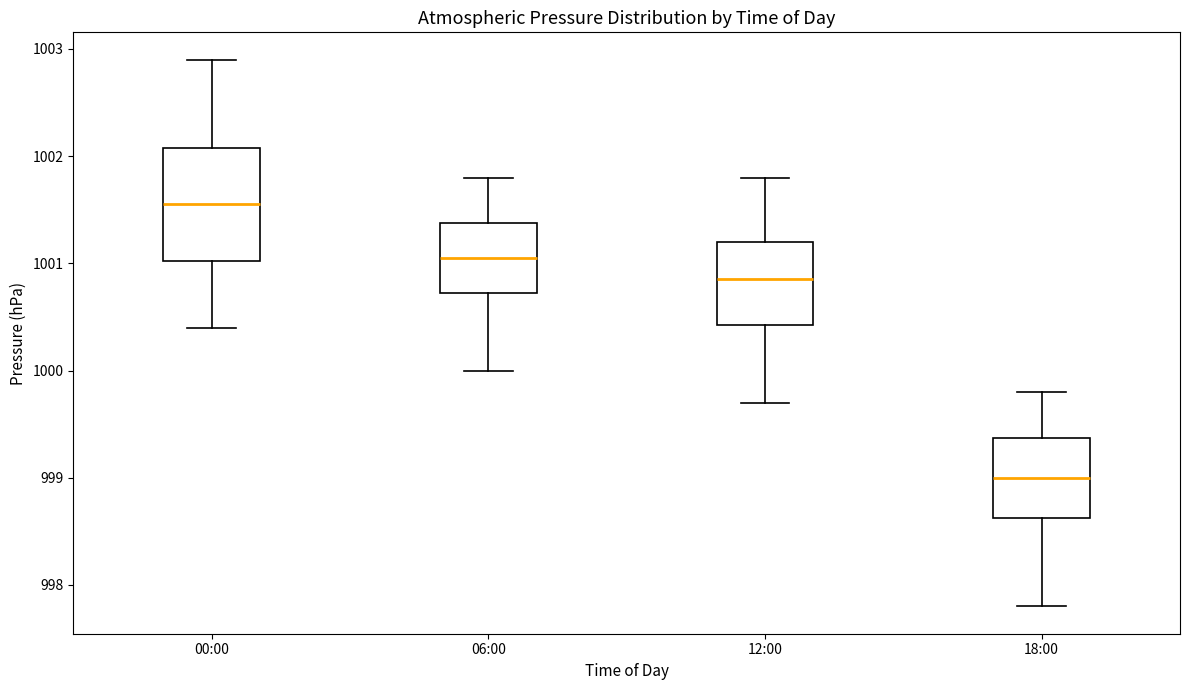

Reading left to right, transcribe this box plot: for each box, give where its median line is, the range the box spans, and where its two whiskers end, as read against the y-axis. The values are not printed on the chart, so give them approximately, as read against the axis.

00:00: median 1001.6, box 1001.0 to 1002.1, whiskers 1000.4 to 1002.9
06:00: median 1001.1, box 1000.7 to 1001.4, whiskers 1000.0 to 1001.8
12:00: median 1000.9, box 1000.4 to 1001.2, whiskers 999.7 to 1001.8
18:00: median 999.0, box 998.6 to 999.4, whiskers 997.8 to 999.8